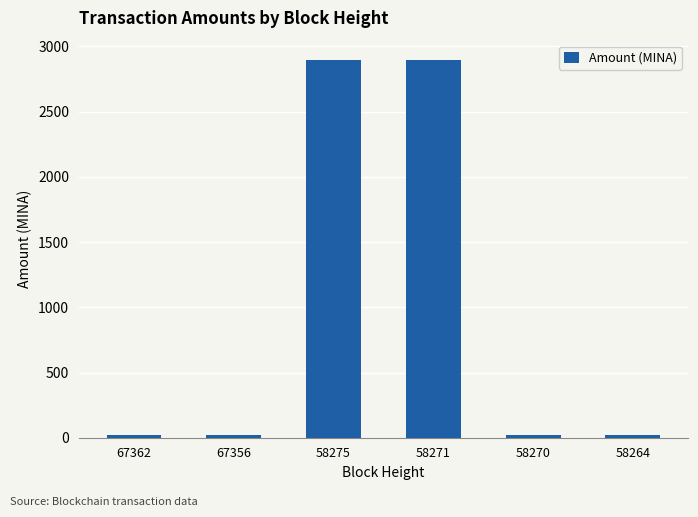

At which label does the data first exceed 21?

67362